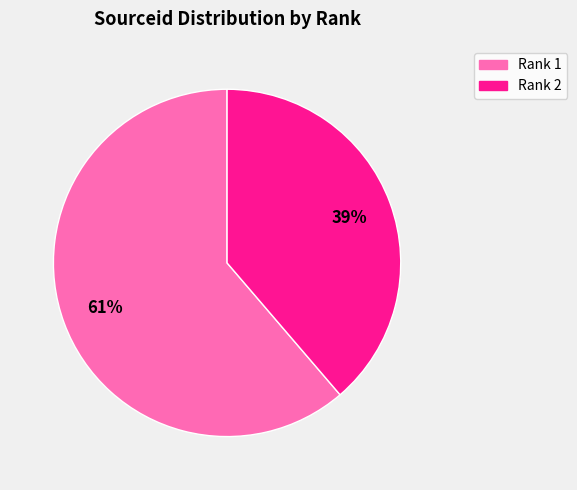

Between Rank 1 and Rank 2, which is larger?

Rank 1